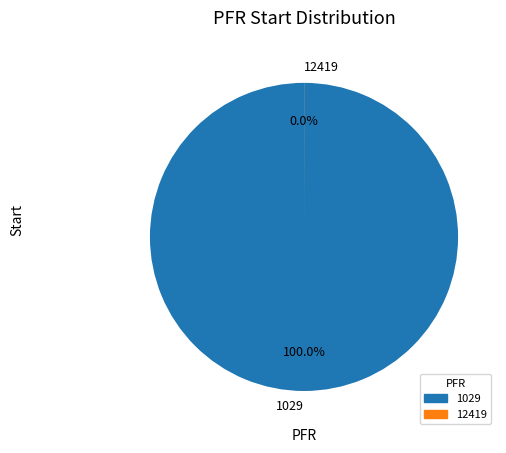

Which category accounts for the majority?

1029